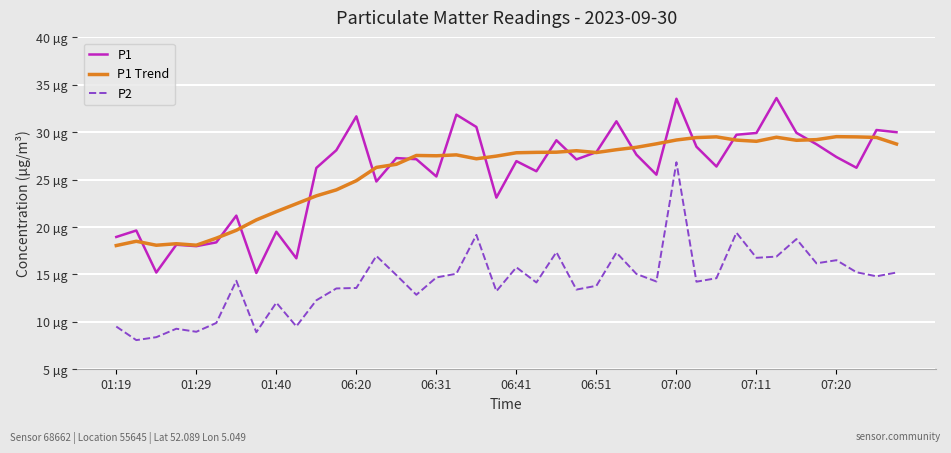

Which series has the widest spread of values?

P2